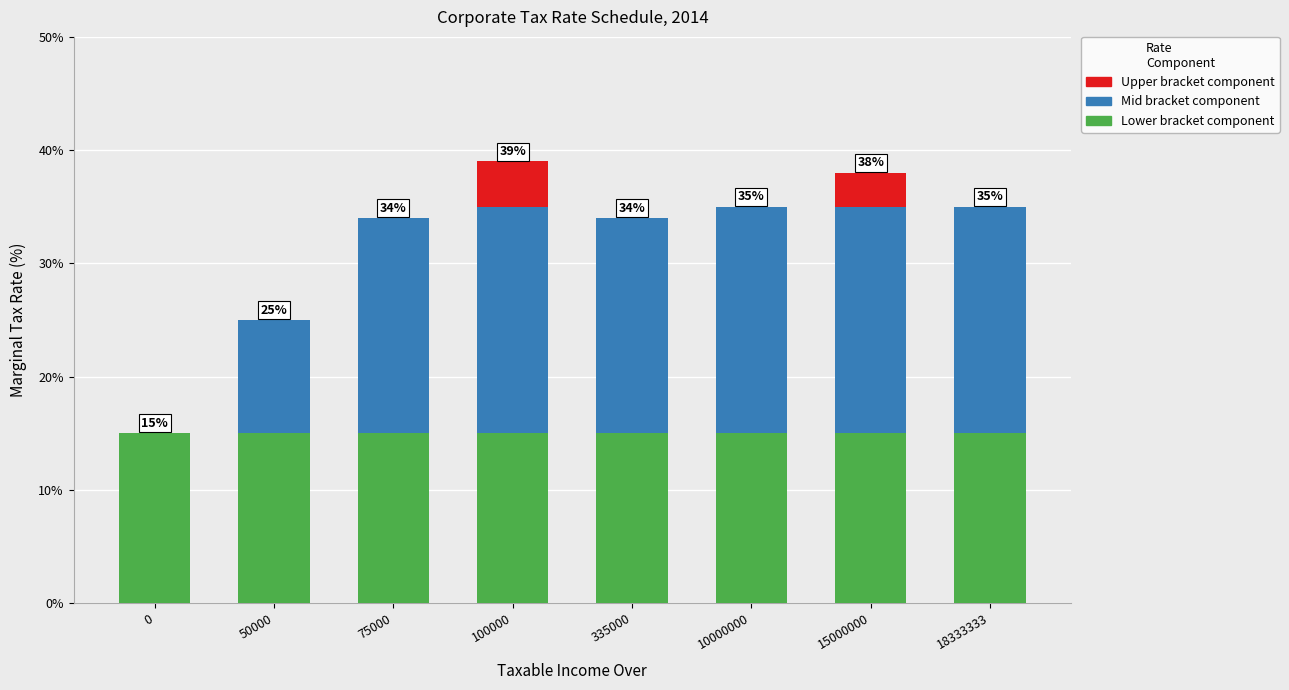

What is the highest value of the Lower bracket component series?

15